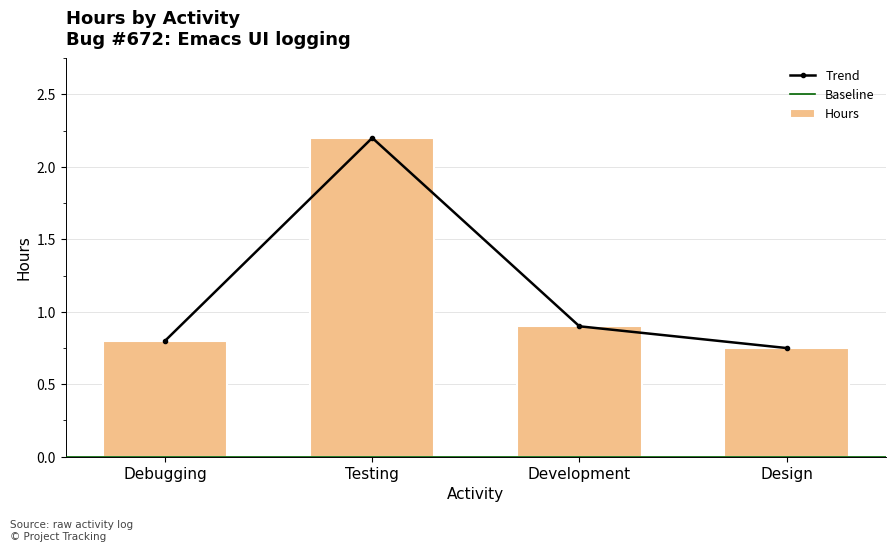

What is the difference between the Hours values at Testing and Debugging?

1.4